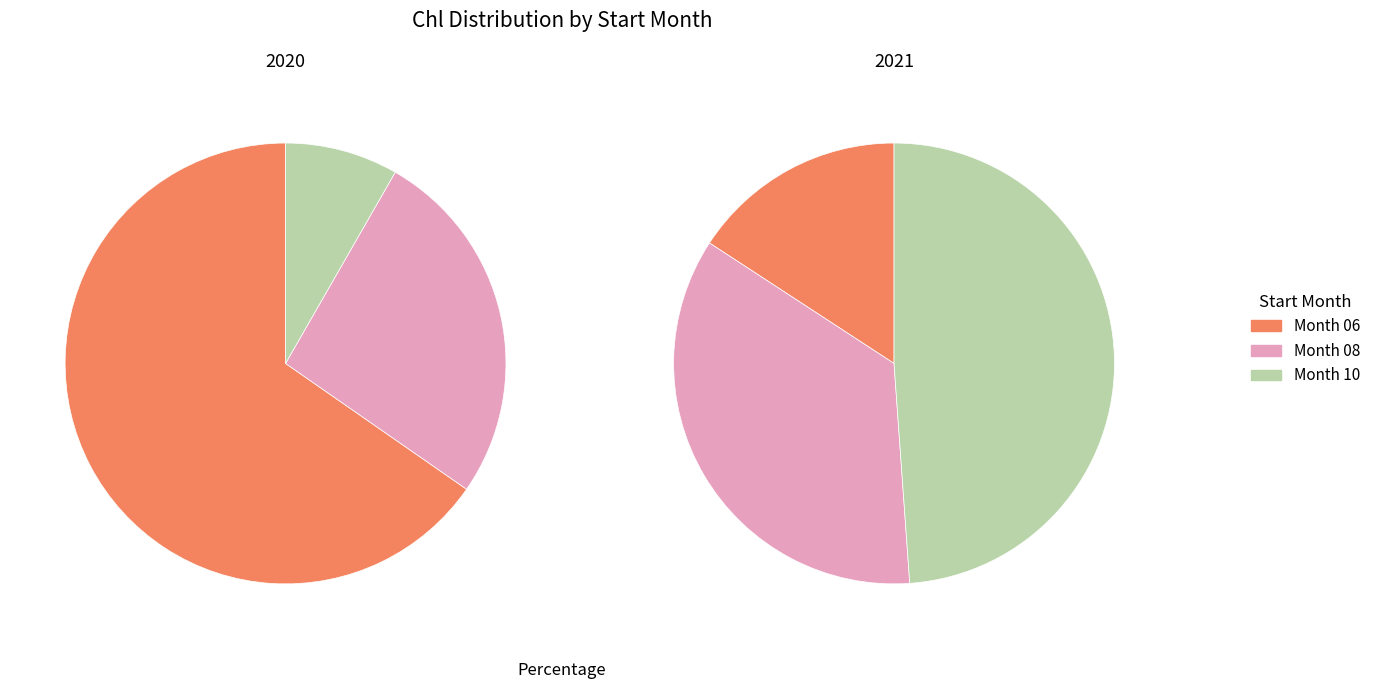

What is the largest slice in the pie chart?

06